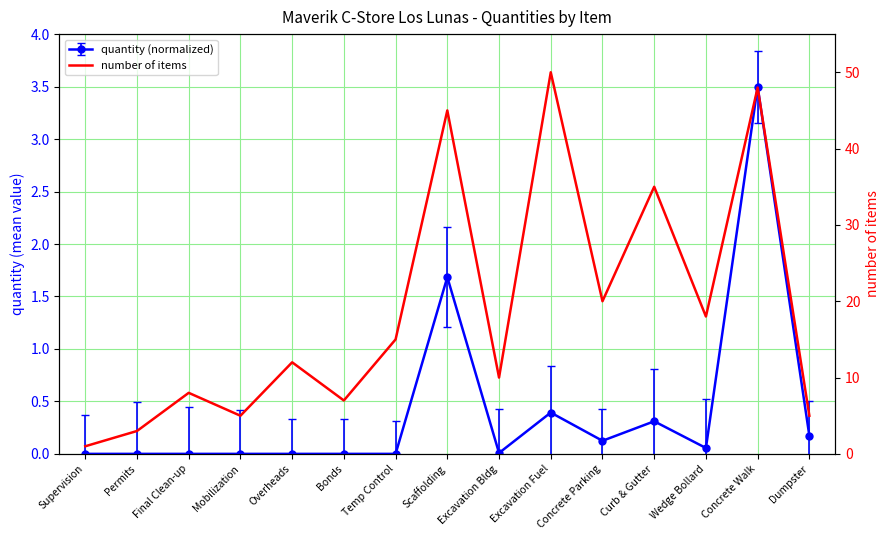

Reading left to right, what are all the values shown in this chart?

1	3	8	5	12	7	15	45	10	50	20	35	18	48	5